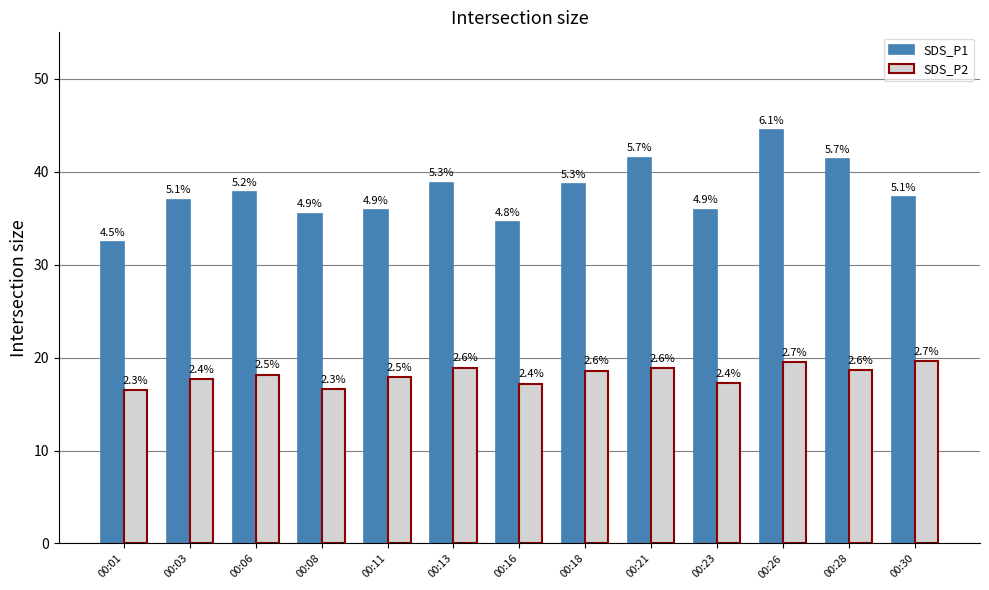

How many bars are there in each group?

2